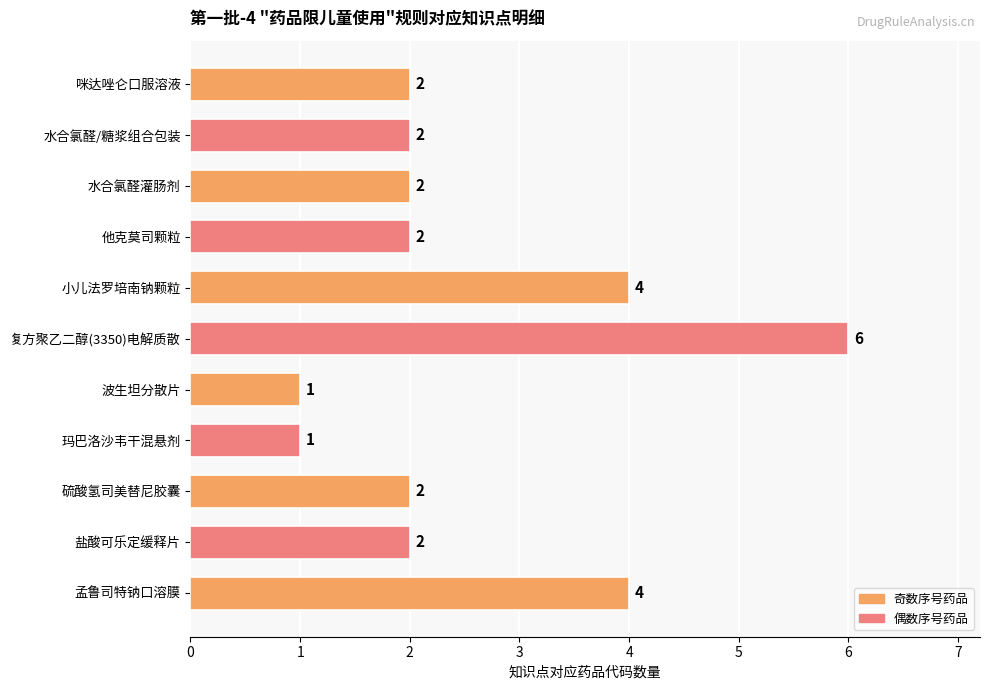

How many values are between 2 and 4?

8